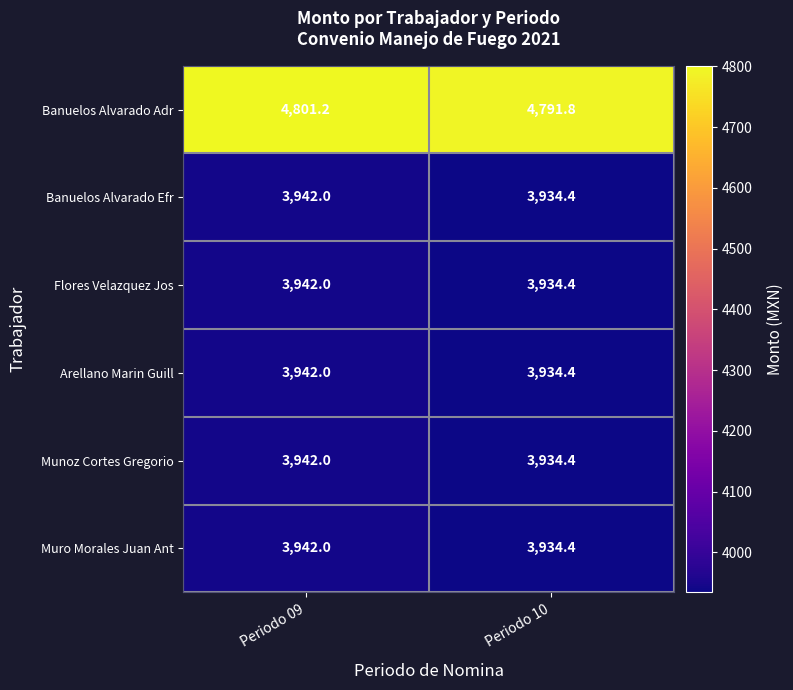

Reading left to right, extract all data points from this chart.

Banuelos Alvarado Adr: Periodo 09=4801.2	Periodo 10=4791.8
Banuelos Alvarado Efr: Periodo 09=3942.0	Periodo 10=3934.4
Flores Velazquez Jos: Periodo 09=3942.0	Periodo 10=3934.4
Arellano Marin Guill: Periodo 09=3942.0	Periodo 10=3934.4
Munoz Cortes Gregorio: Periodo 09=3942.0	Periodo 10=3934.4
Muro Morales Juan Ant: Periodo 09=3942.0	Periodo 10=3934.4